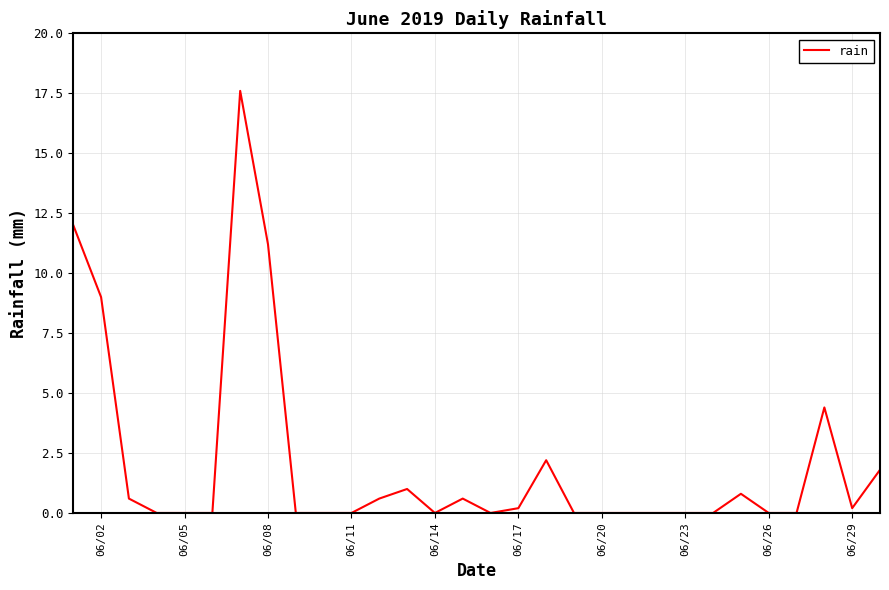

What is the greatest value displayed?

17.6